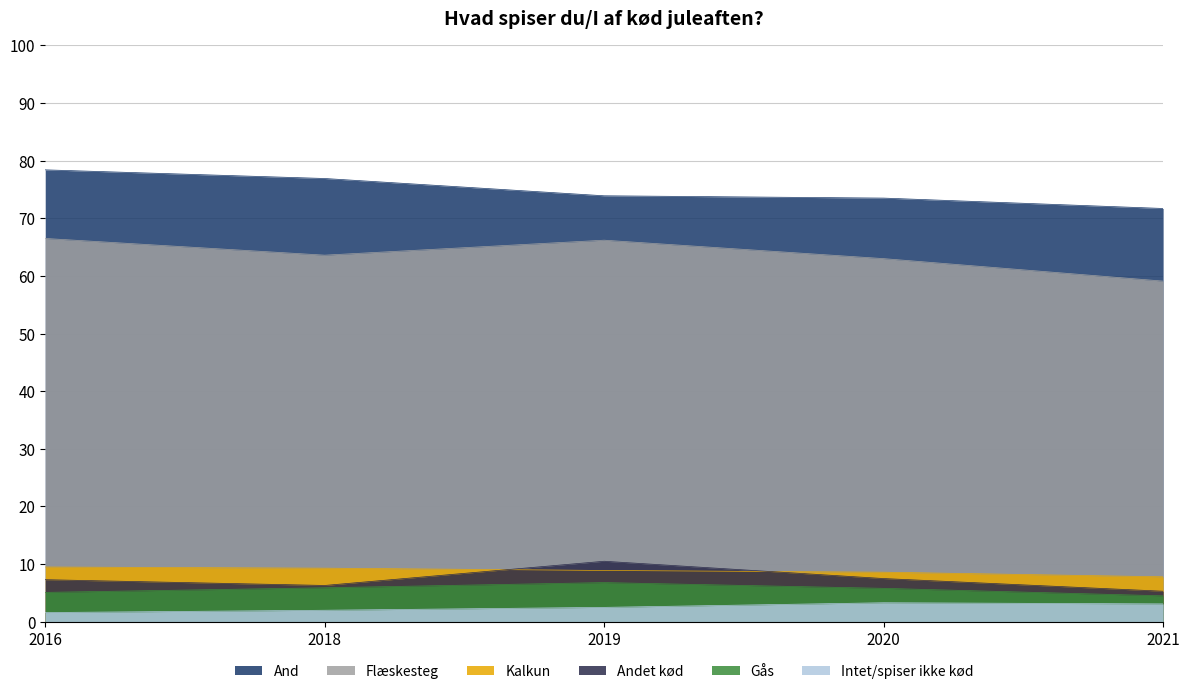

The value of Andet kød at 2019 is 17.2. True or false?

False